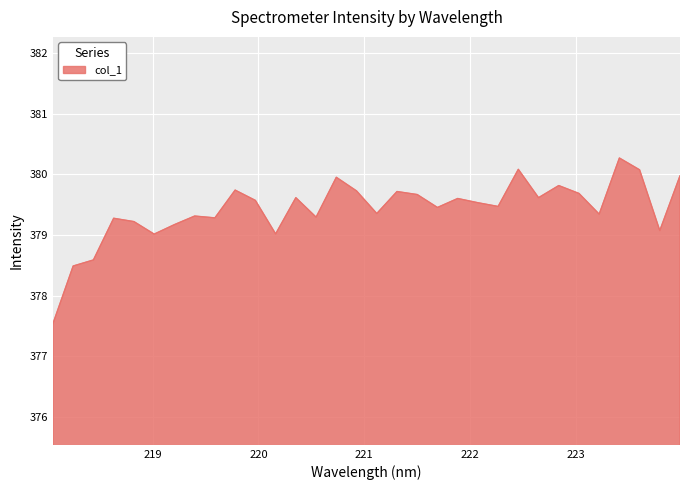

What is the greatest value displayed?

380.3